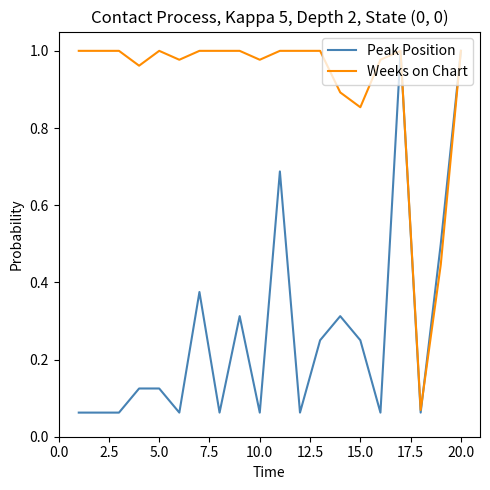

List the series in order of their overall mean, lowest first.

Peak Position, Weeks on Chart